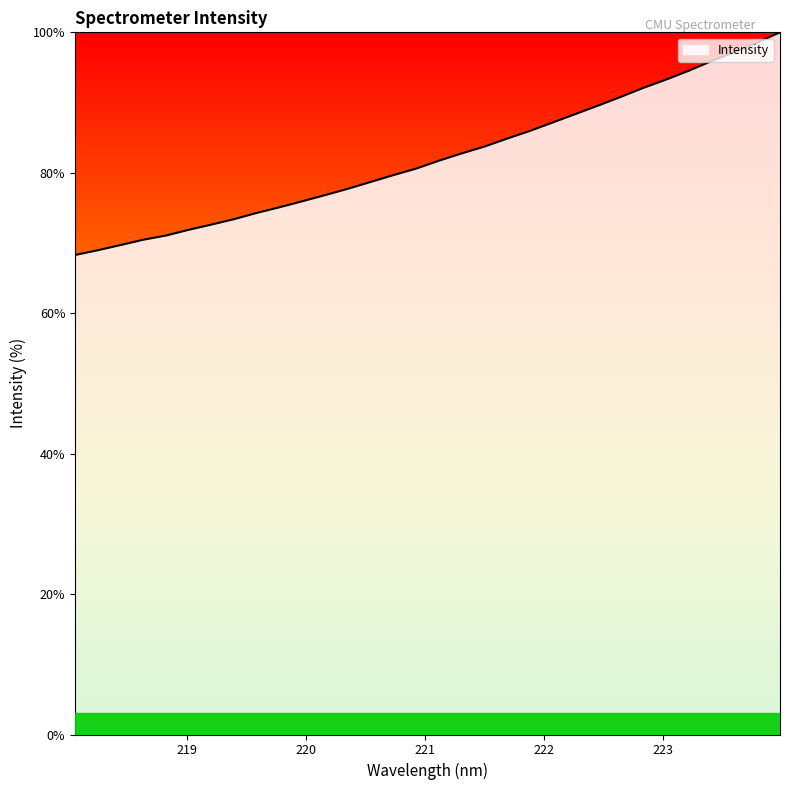

How many lines are shown in the chart?

1